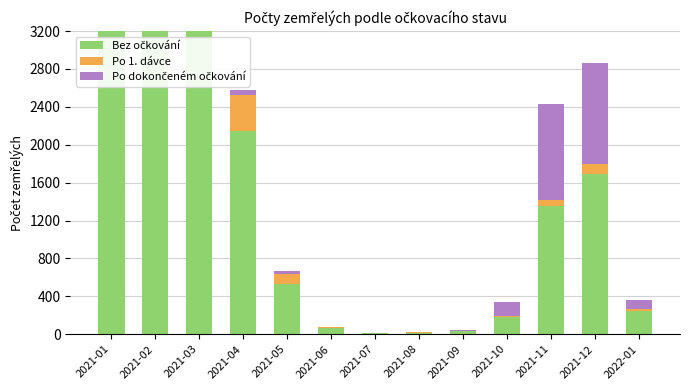

Is it true that Po 1. dávce equals 94 at 2021-11?

False